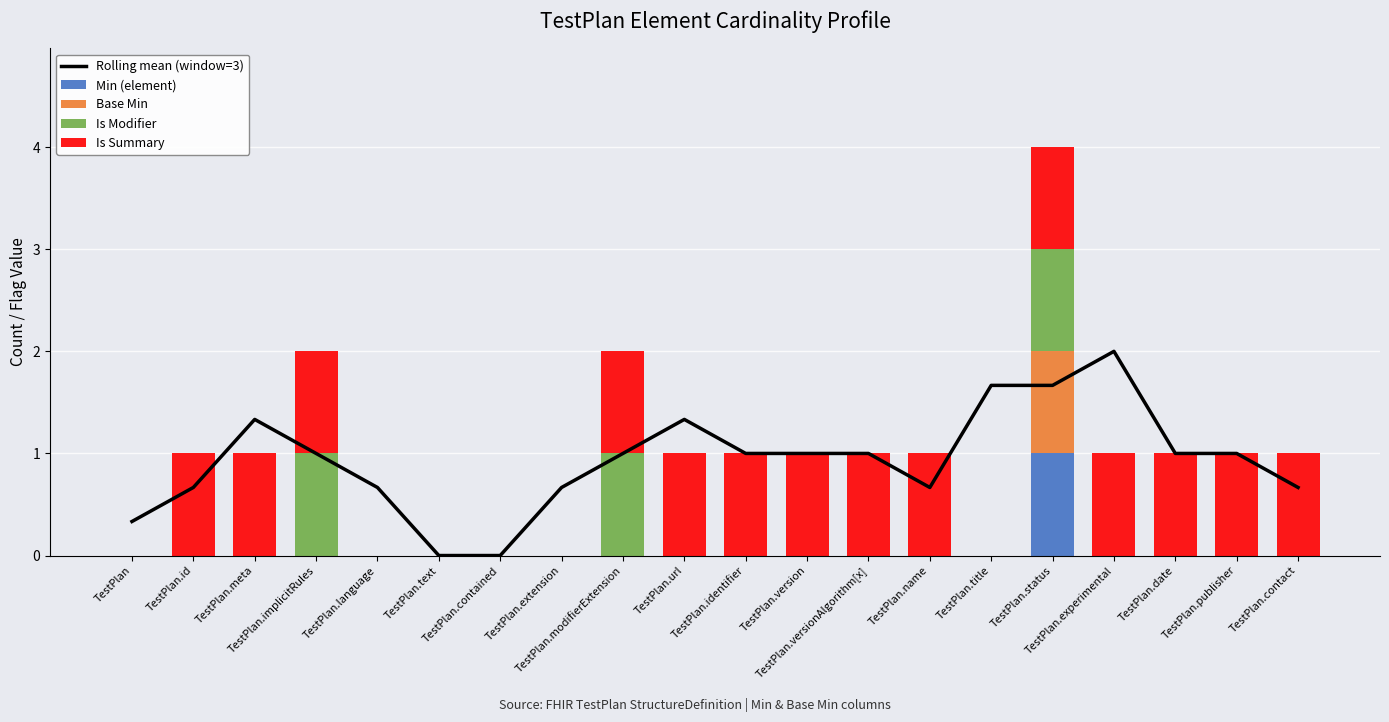

Count the Is Modifier values in the range 0 to 1.

20